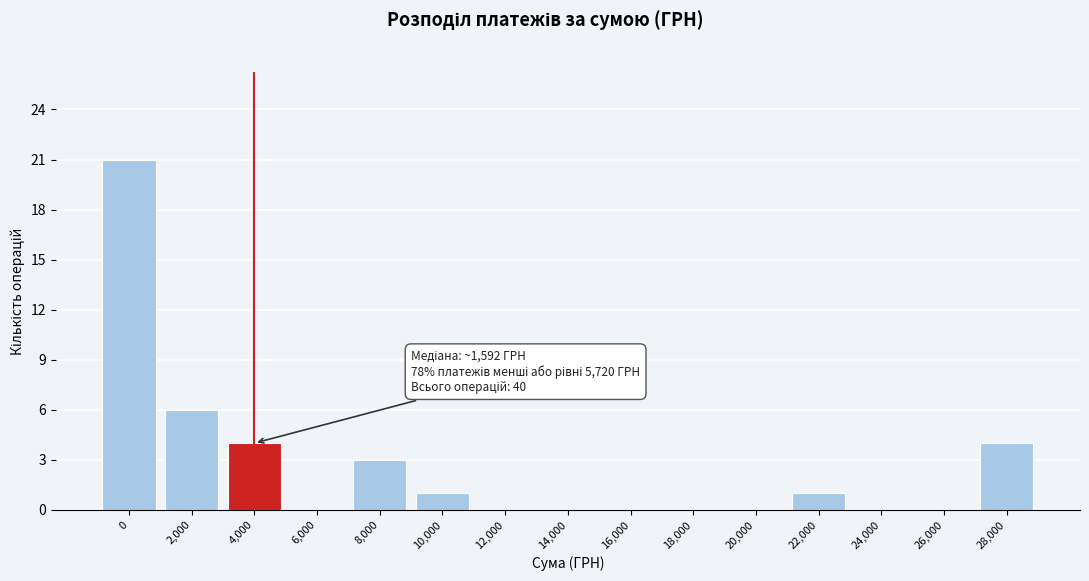

Reading left to right, transcribe all the data shown in this chart.

0=21	2,000=6	4,000=4	6,000=0	8,000=3	10,000=1	12,000=0	14,000=0	16,000=0	18,000=0	20,000=0	22,000=1	24,000=0	26,000=0	28,000=4